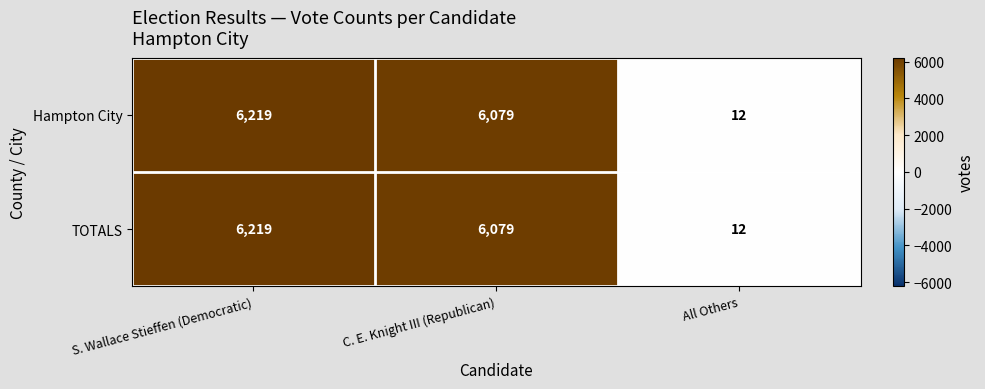

Reading right to left, extract all data points from this chart.

Hampton City: 12	6079	6219
TOTALS: 12	6079	6219